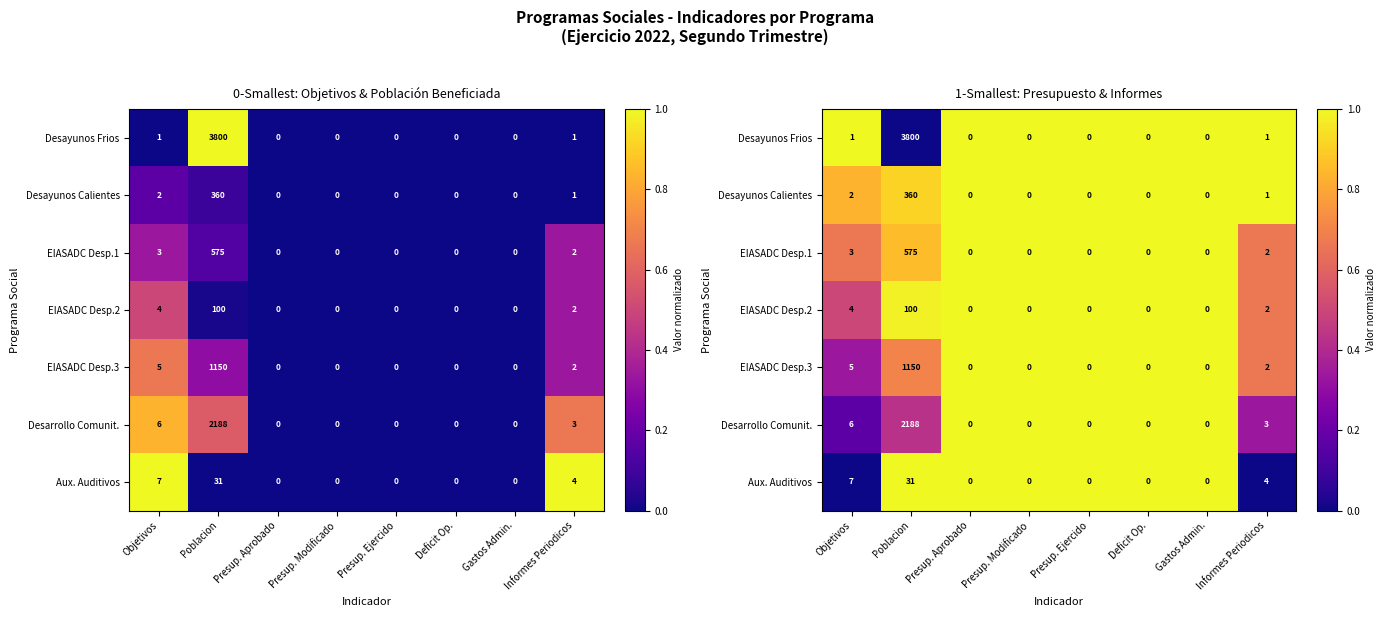

Between Poblacion and Deficit Op., which series saw the biggest shift?

Desayunos Frios